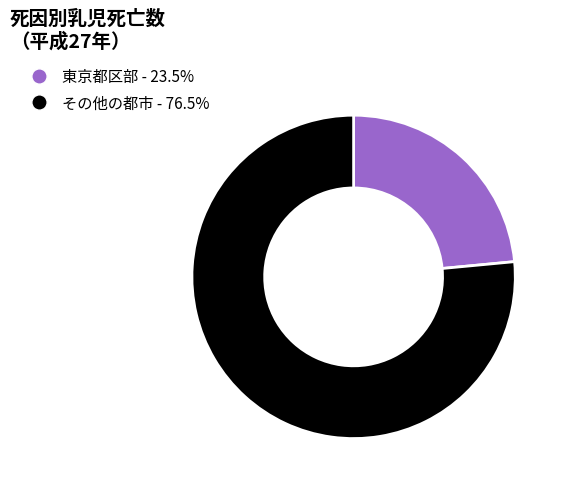

Is there any slice that represents more than half of the pie?

Yes